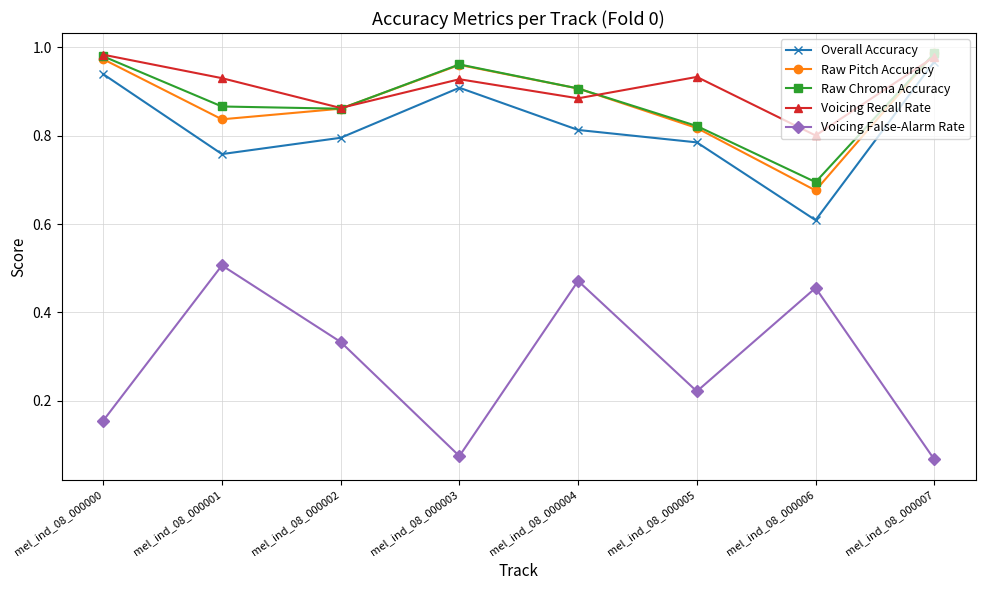

True or false: Raw Pitch Accuracy has more than 0 points higher than both neighbors.

True